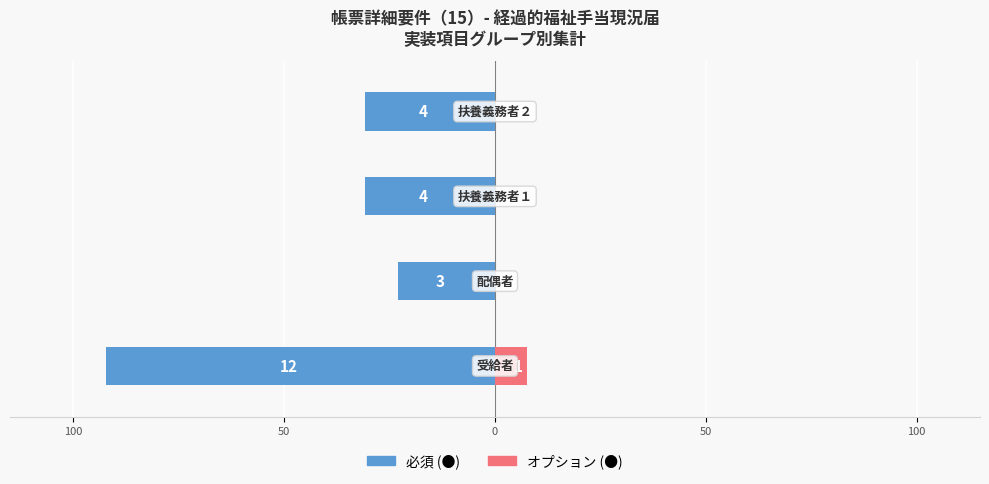

What is the average value of the オプション series?

1.9